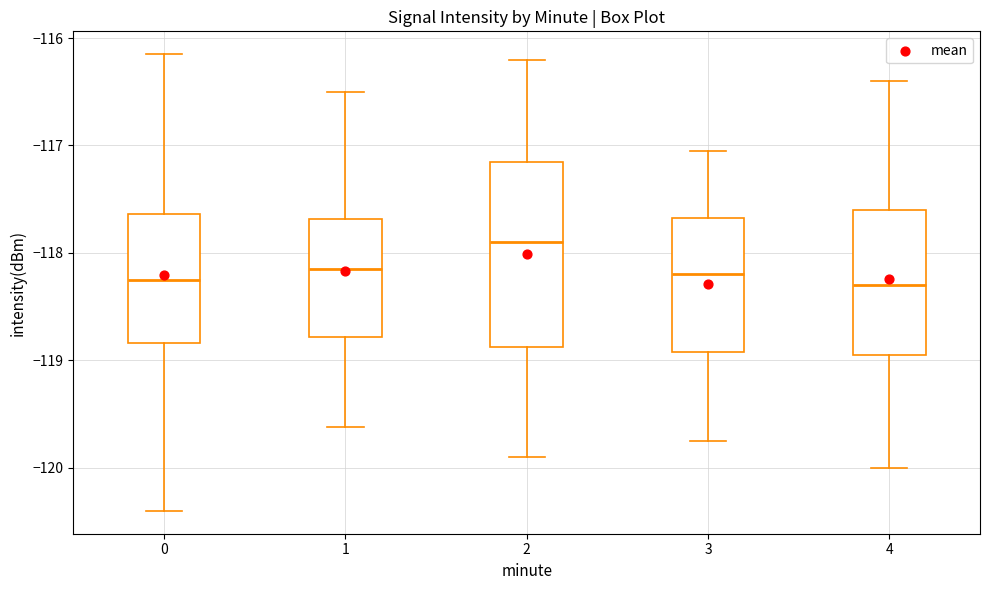

Where does the upper whisker of the box at x = 1 end on the y-axis? The values are not printed on the chart, so give them approximately, as read against the axis.

-116.5